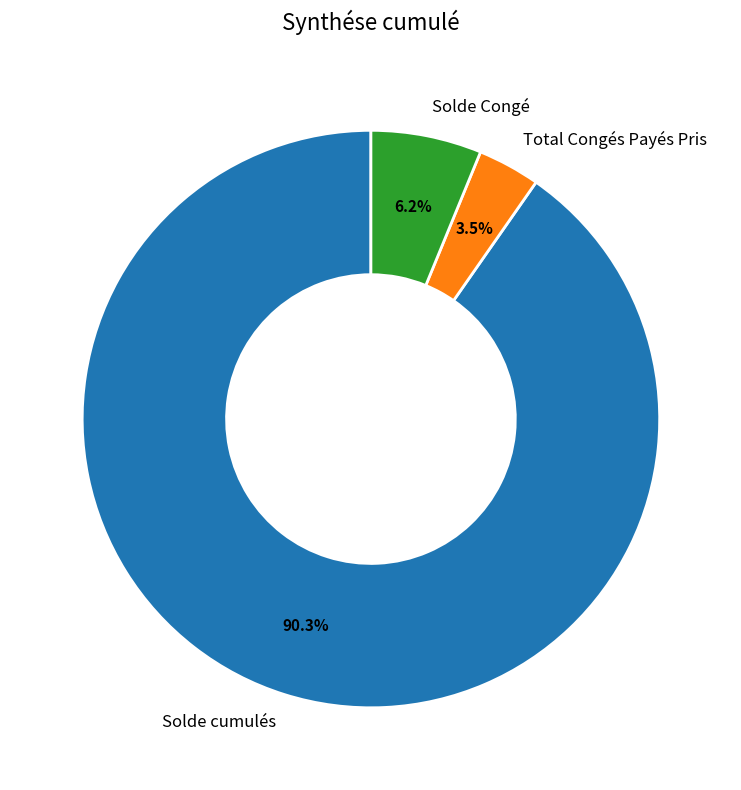

Rank the categories by value from lowest to highest.

Total Congés Payés Pris, Solde Congé, Solde cumulés